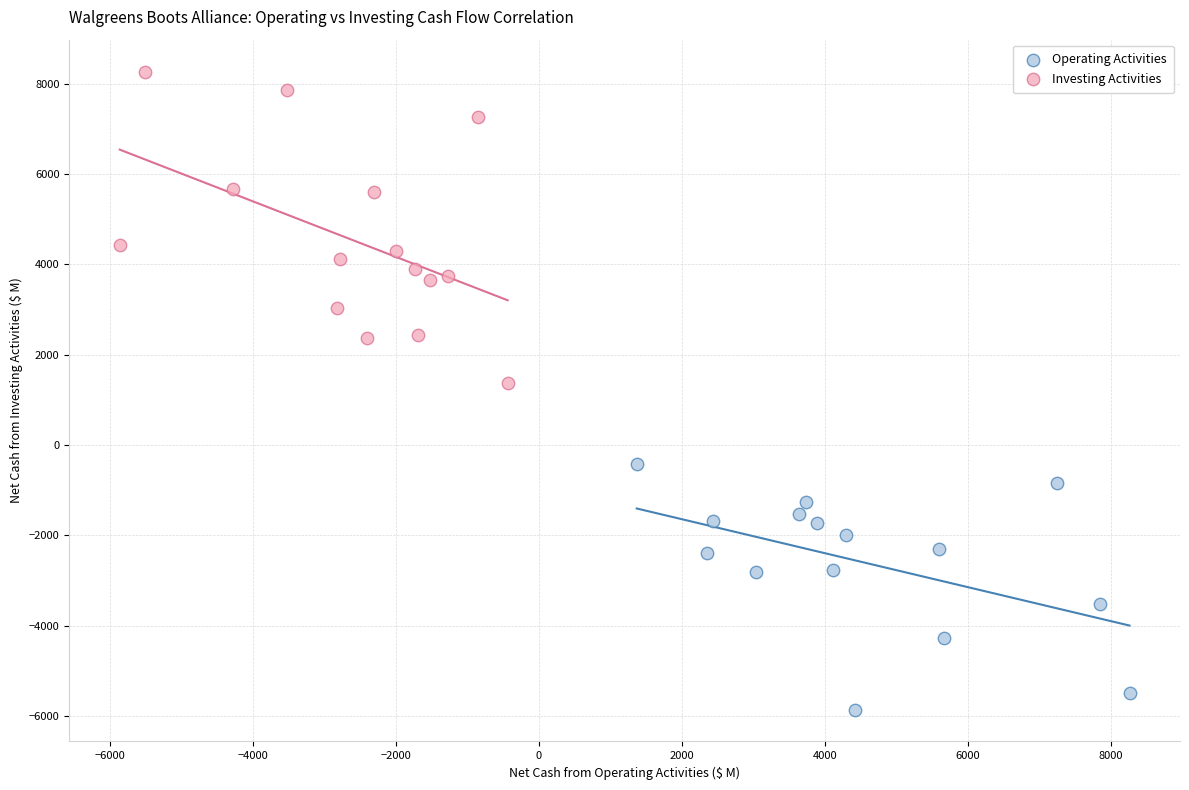

Which series contains the lowest Y value?

Operating Activities